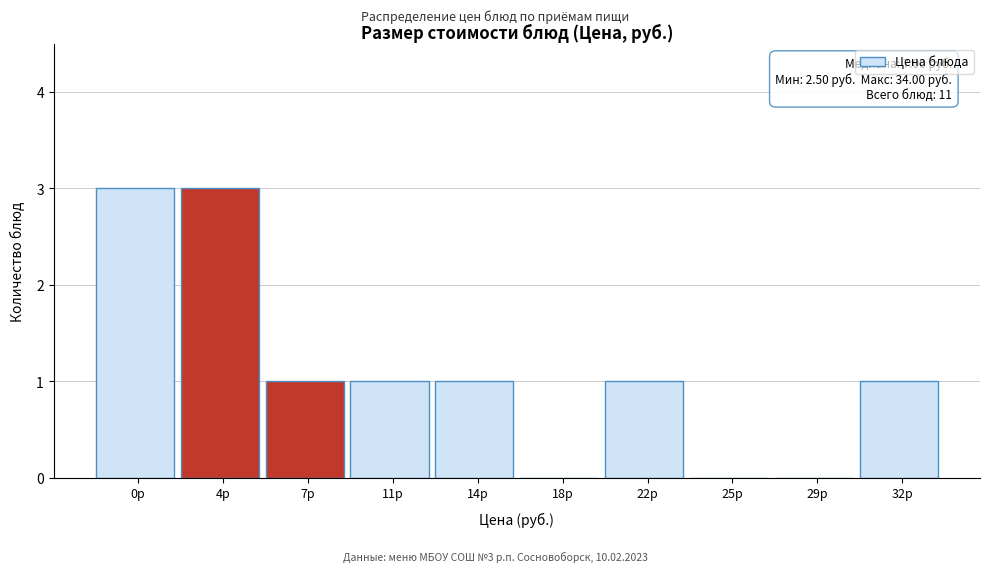

Reading right to left, list all the values displayed in this chart.

32р=1	29р=0	25р=0	22р=1	18р=0	14р=1	11р=1	7р=1	4р=3	0р=3